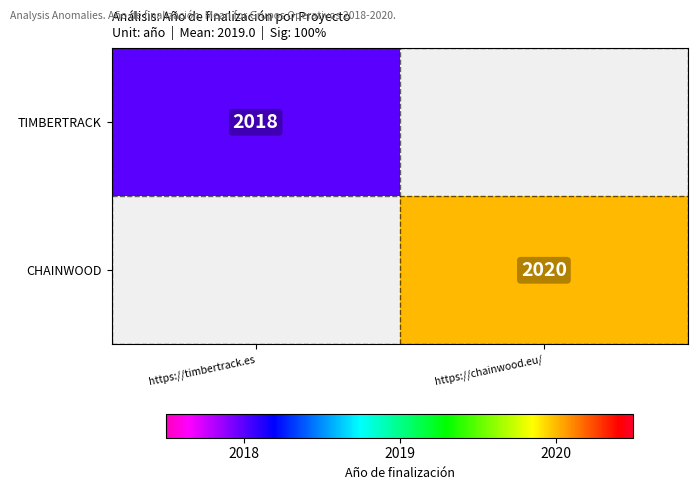

The TIMBERTRACK series shows 2018 at https://timbertrack.es. True or false?

True